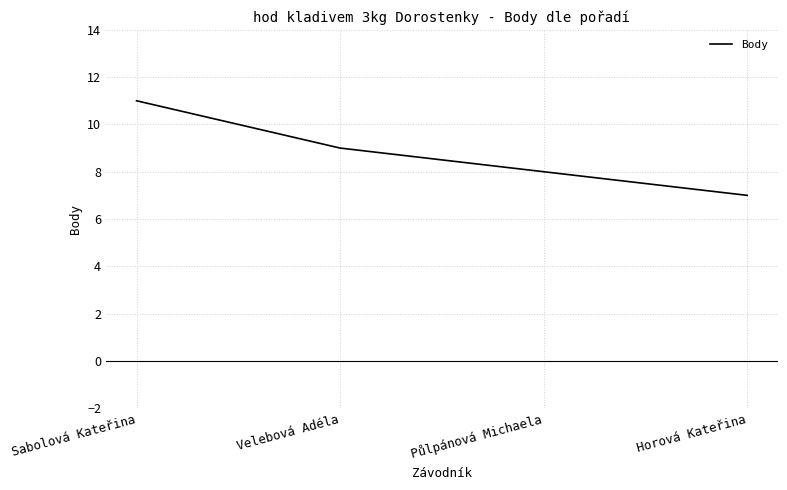

What position from the left is Sabolová Kateřina?

1